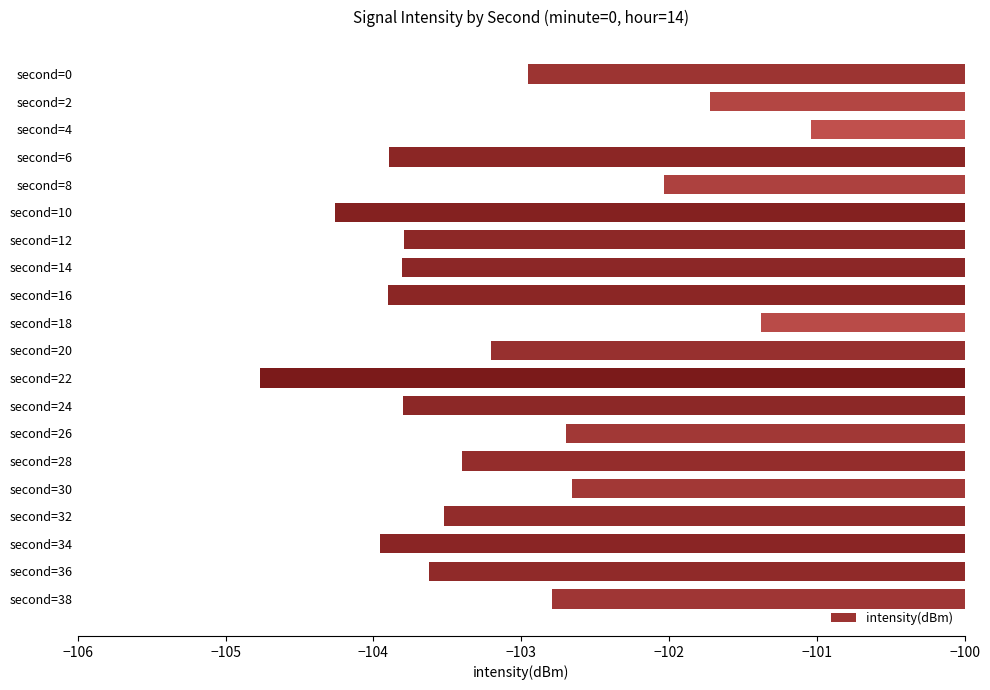

What is the value of the 16th bar from the top?

-102.7